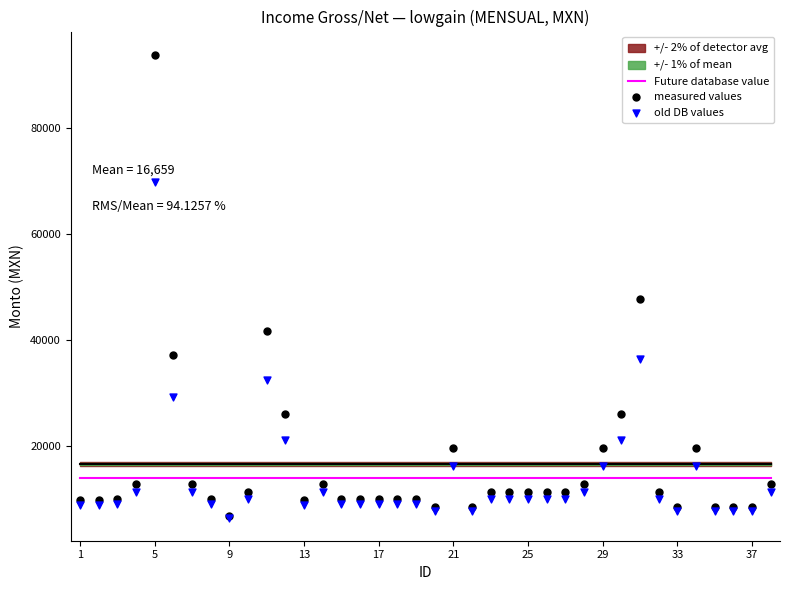

What are all the series names shown in the legend?

Future database value, measured values, old DB values